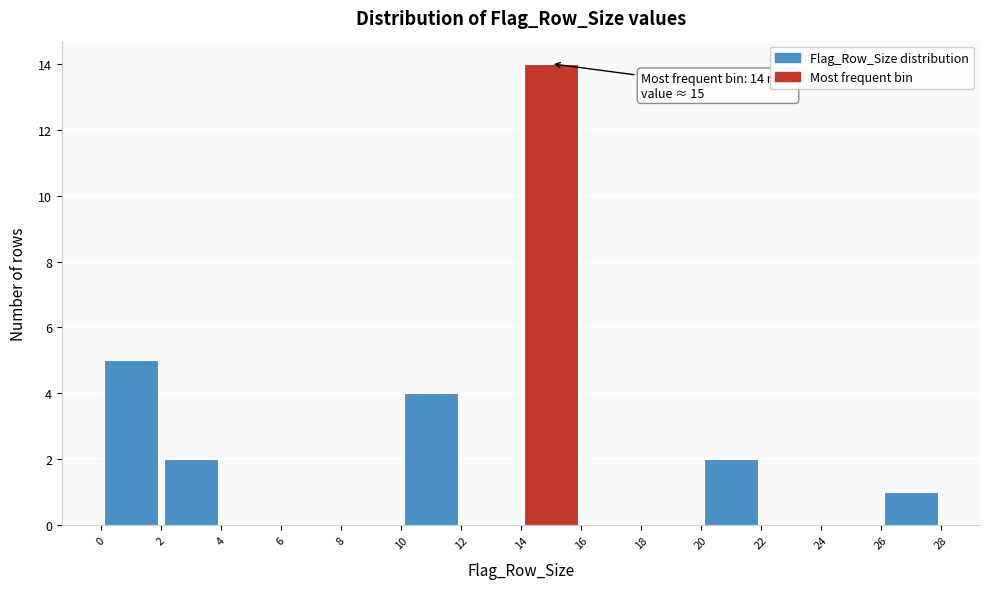

Which range on the x-axis has the tallest bar?

14 to 16